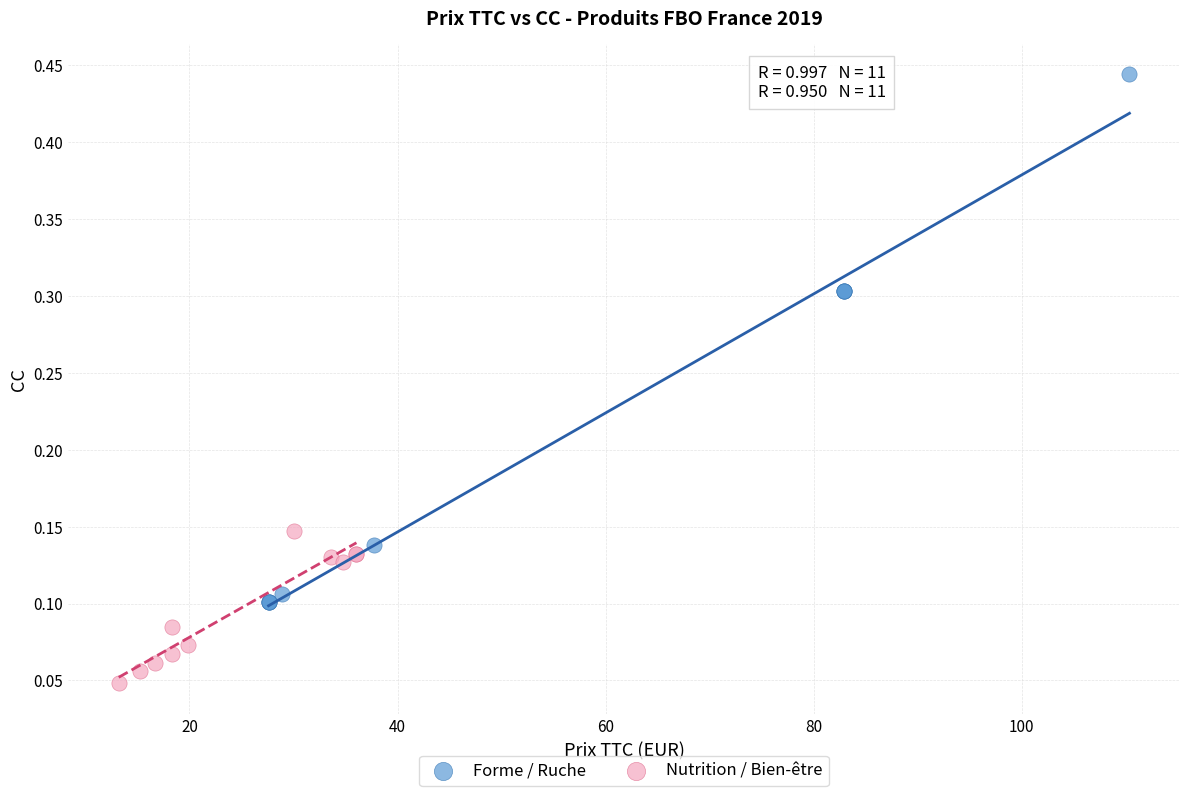

Which series contains the lowest Y value?

Nutrition / Bien-être